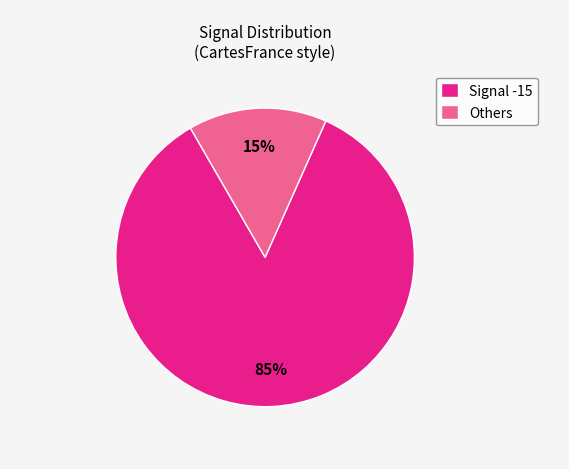

Rank the categories by value from lowest to highest.

Others, Signal -15